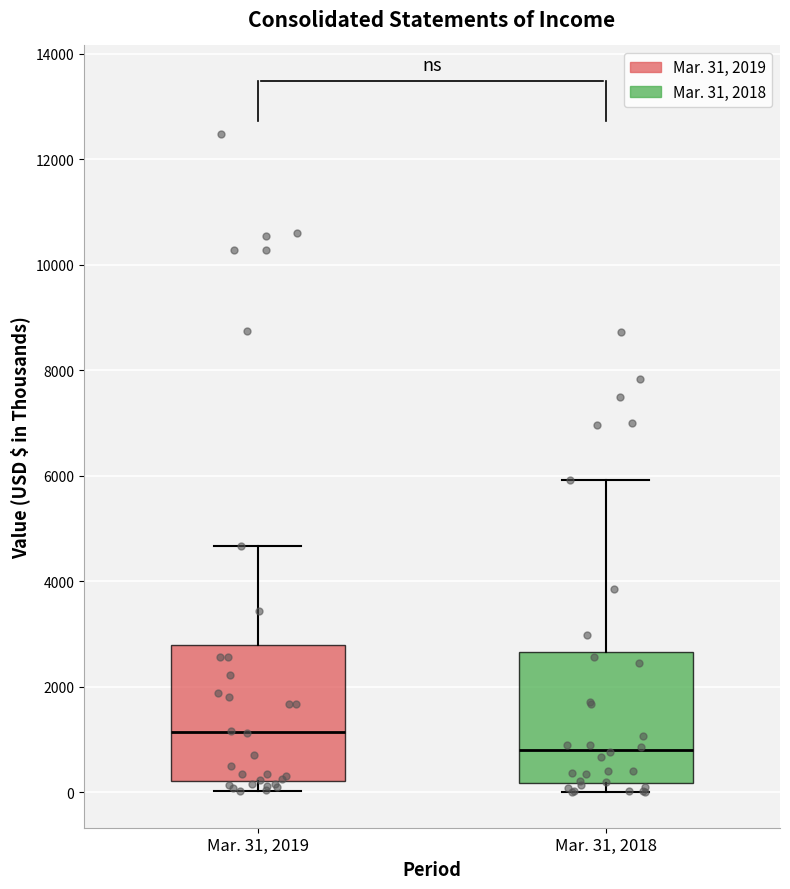

Which box has the lowest median line?

Mar. 31, 2018